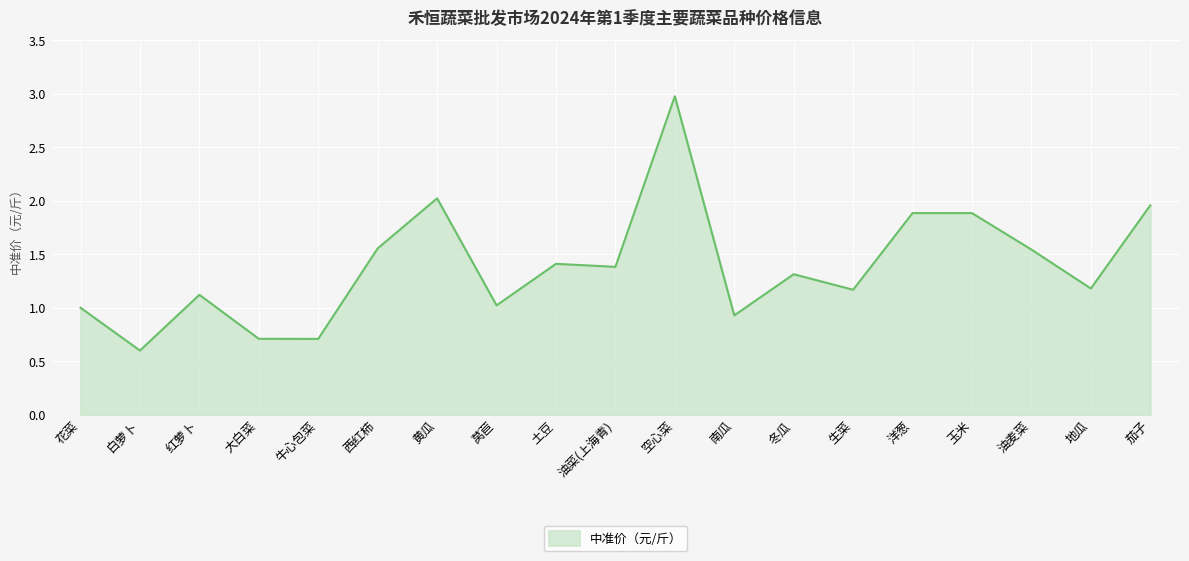

Count the number of data series in this chart.

1